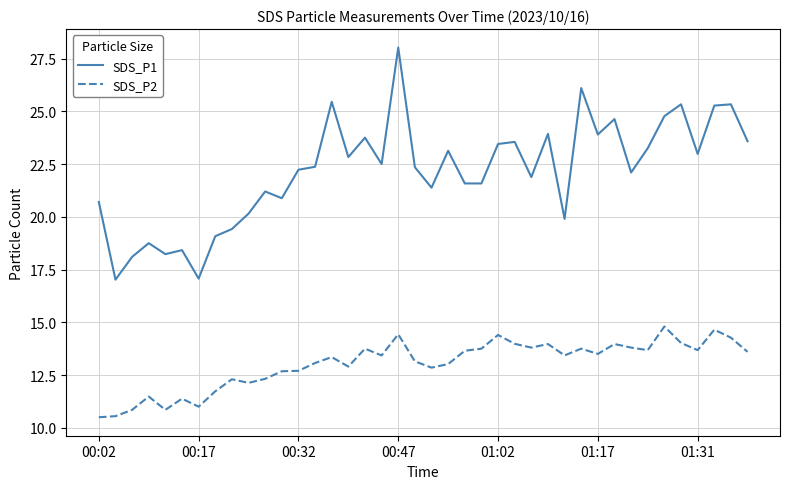

What is the difference between the maximum and minimum values in the SDS_P2 series?

4.3